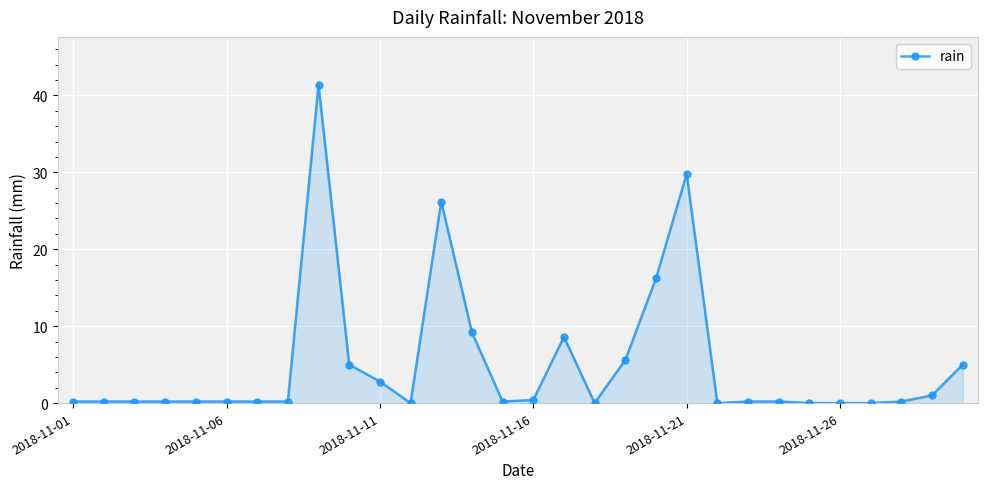

Reading left to right, extract all data points from this chart.

0.2	0.2	0.2	0.2	0.2	0.2	0.2	0.2	41.4	5.0	2.8	0.0	26.2	9.2	0.2	0.4	8.6	0.0	5.6	16.2	29.8	0.0	0.2	0.2	0.0	0.0	0.0	0.2	1.0	5.0